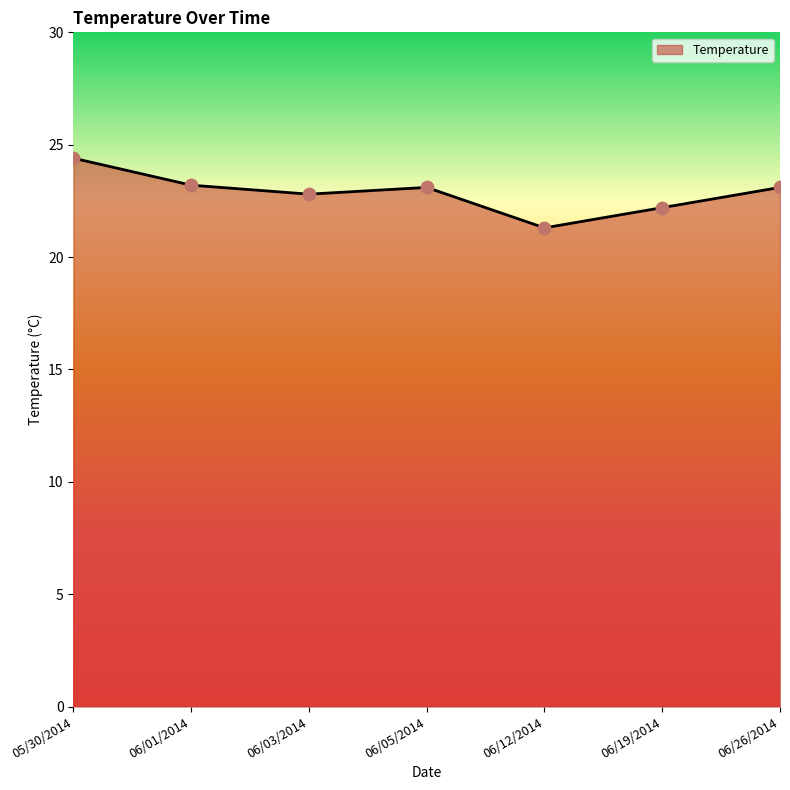

What is the change in value from 05/30/2014 to 06/26/2014?

-1.3